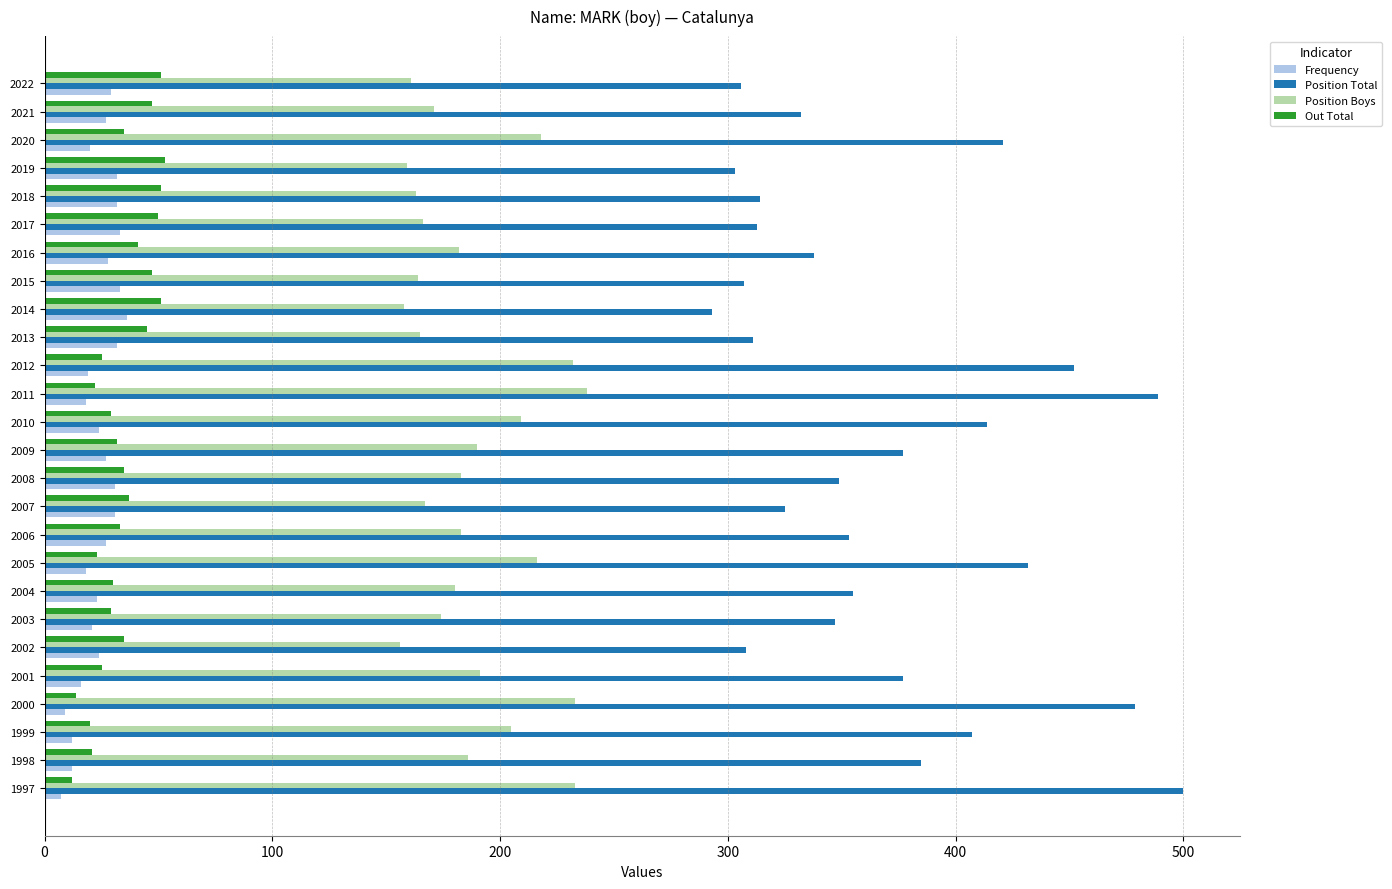

True or false: Position Total has a value of 102 at 2010.

False